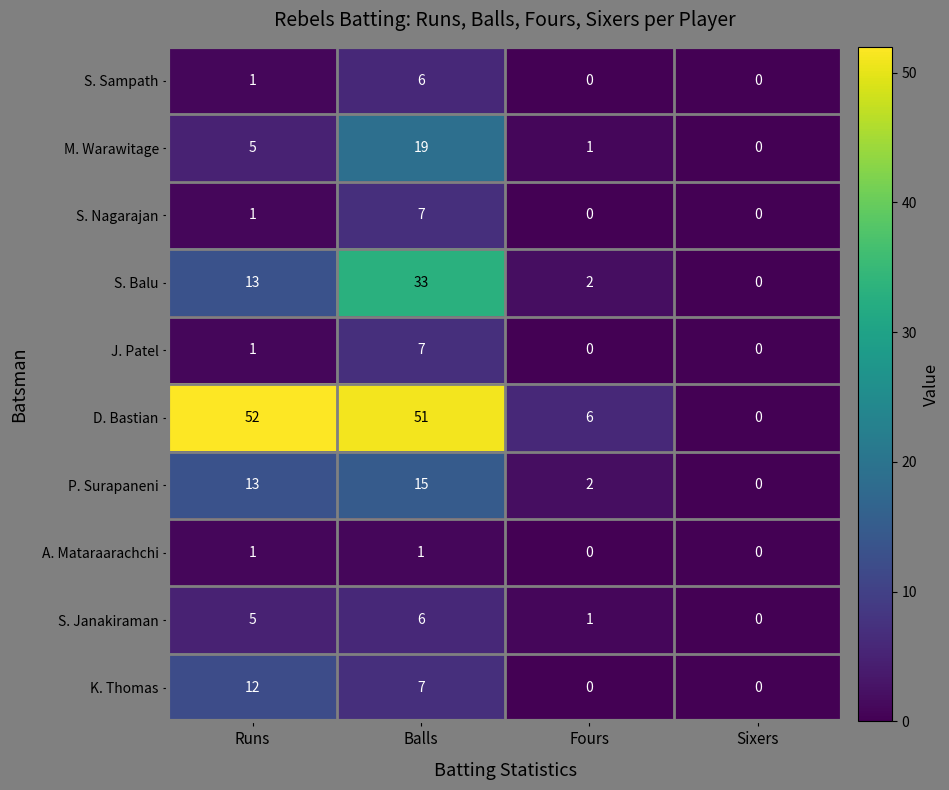

List the labels in order of P. Surapaneni value, largest first.

Balls, Runs, Fours, Sixers